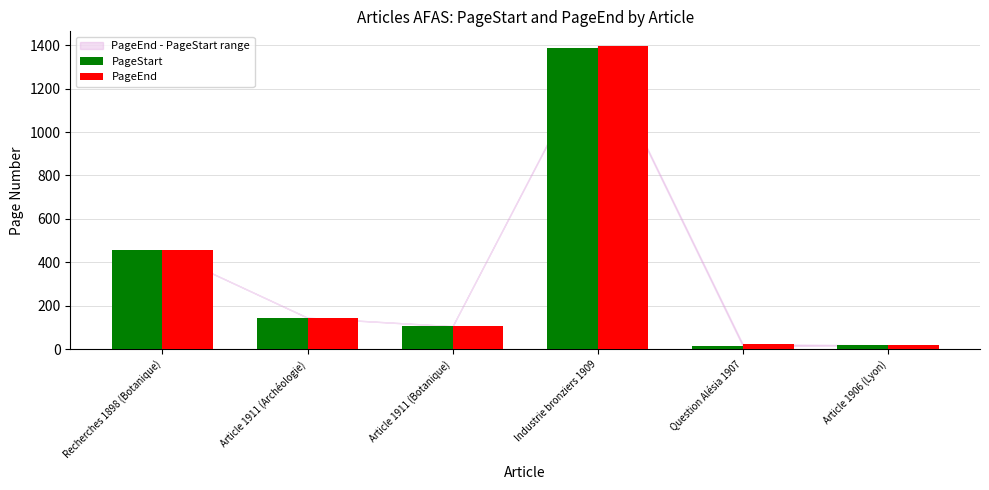

Between Recherches 1898 (Botanique) and Article 1911 (Botanique), which series saw the biggest shift?

PageEnd